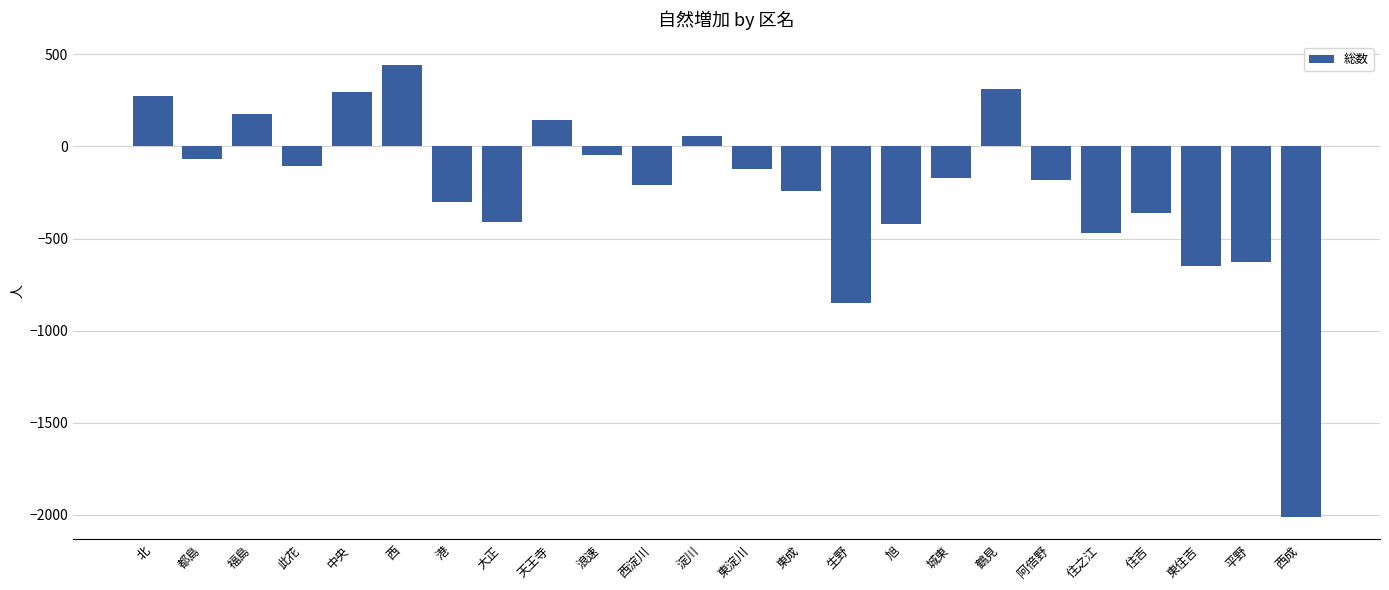

True or false: the data shows 554 at 鶴見.

False